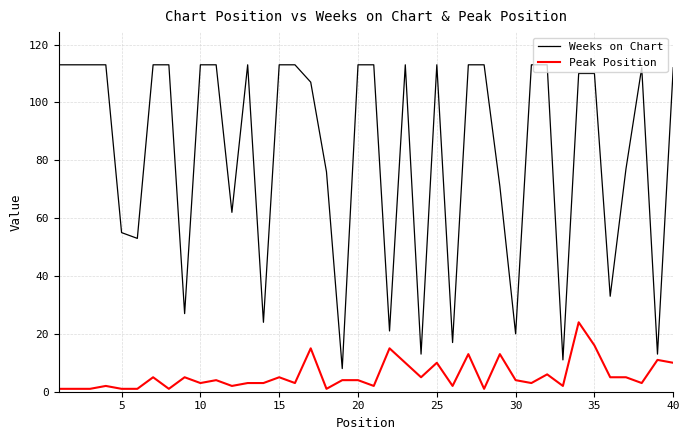

Which series has the widest spread of values?

Weeks on Chart